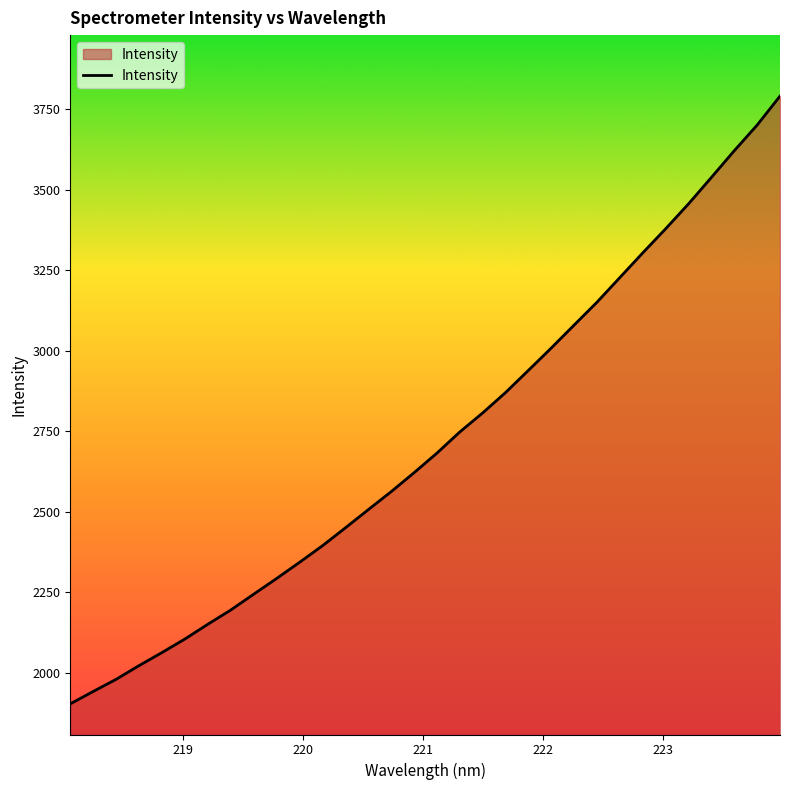

What is the difference between the maximum and minimum values?

1888.6